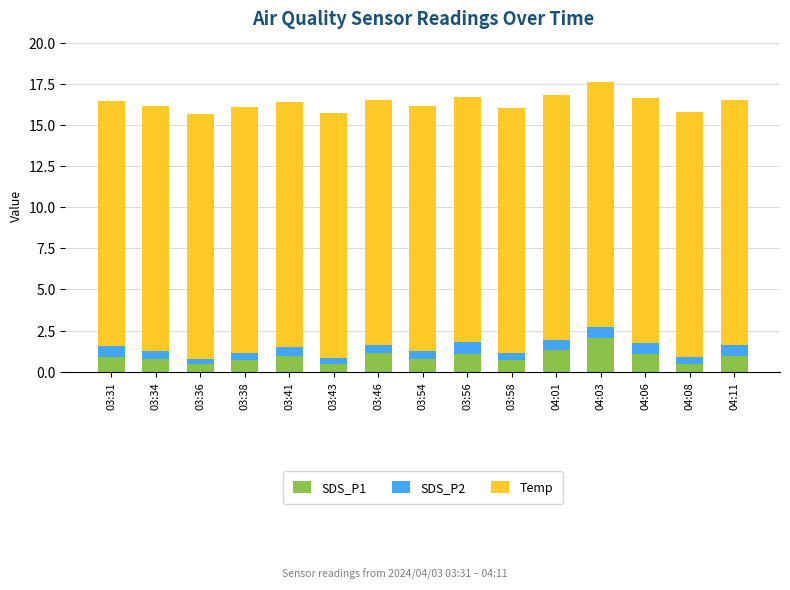

What is the value of the SDS_P1 bar at the 4th from the left?

0.7